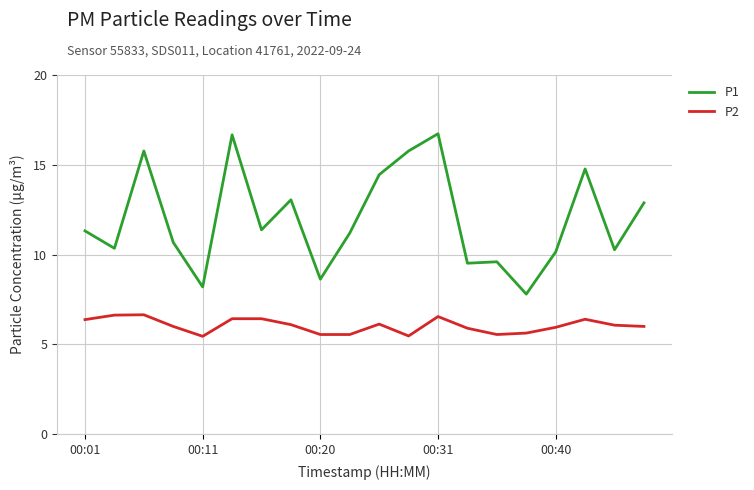

True or false: P2 and P1 cross at least once.

False